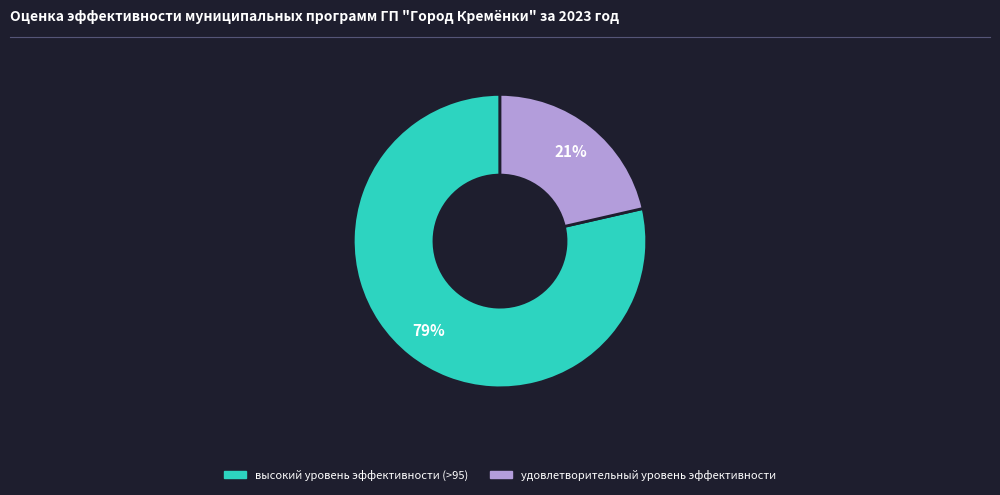

To the nearest percent, what is the average slice percentage?

50%